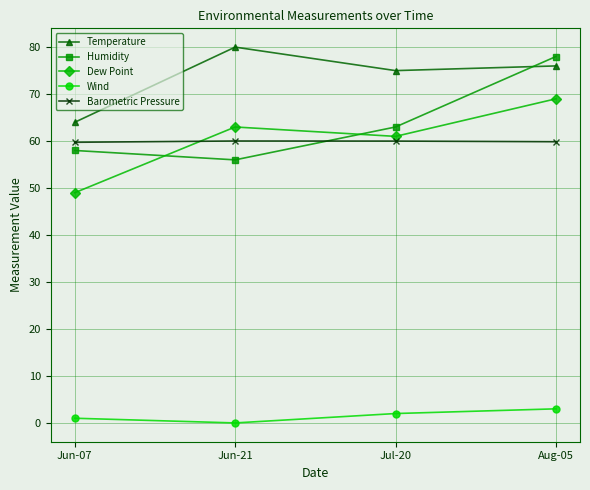

What is the total value across all series at Jun-21?

259.0